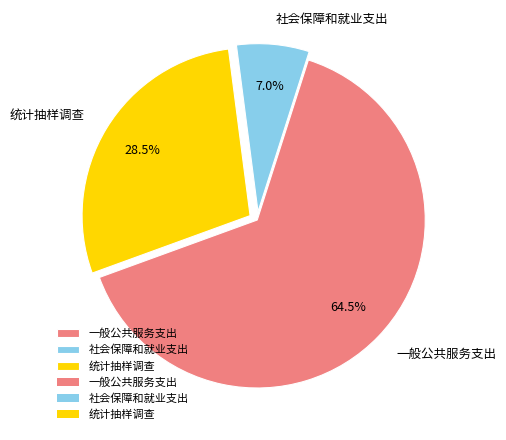

Combined, do 一般公共服务支出 and 社会保障和就业支出 account for over 50%?

Yes